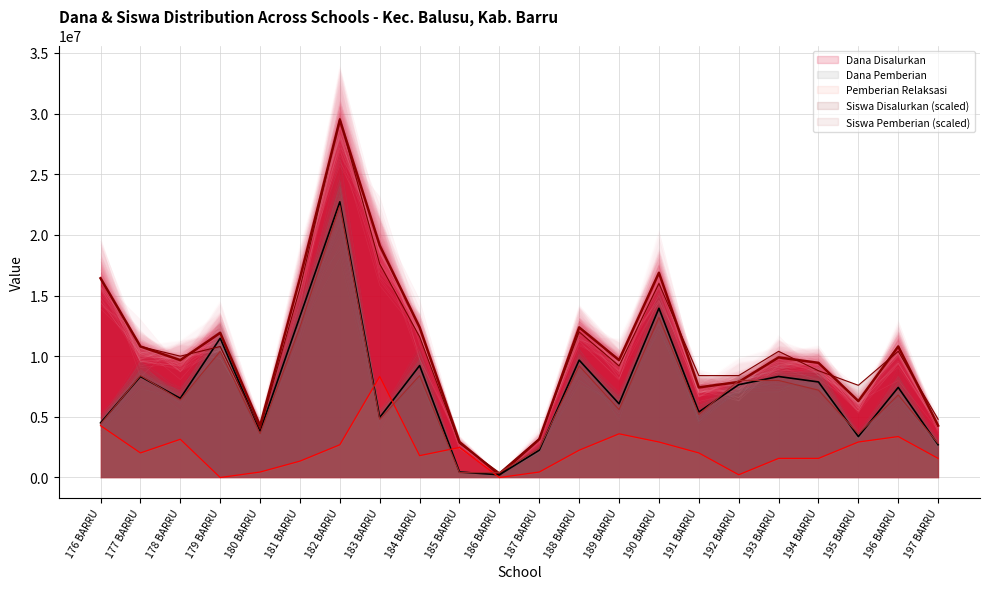

What is the label of the 3rd point from the left?

178 BARRU